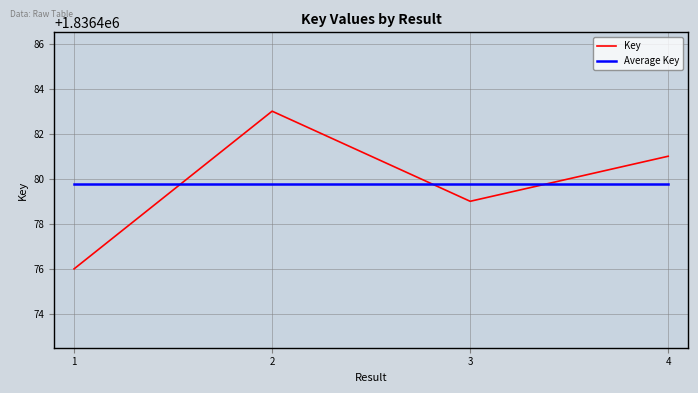

How many lines are shown in the chart?

2